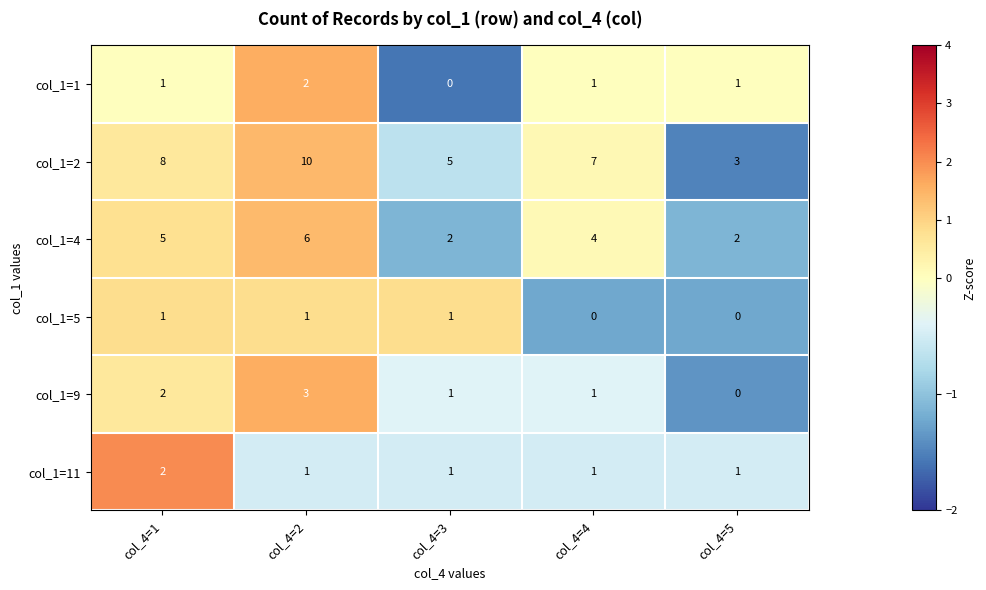

Reading left to right, list all the values displayed in this chart.

col_1=1: col_4=1=1	col_4=2=2	col_4=3=0	col_4=4=1	col_4=5=1
col_1=2: col_4=1=8	col_4=2=10	col_4=3=5	col_4=4=7	col_4=5=3
col_1=4: col_4=1=5	col_4=2=6	col_4=3=2	col_4=4=4	col_4=5=2
col_1=5: col_4=1=1	col_4=2=1	col_4=3=1	col_4=4=0	col_4=5=0
col_1=9: col_4=1=2	col_4=2=3	col_4=3=1	col_4=4=1	col_4=5=0
col_1=11: col_4=1=2	col_4=2=1	col_4=3=1	col_4=4=1	col_4=5=1